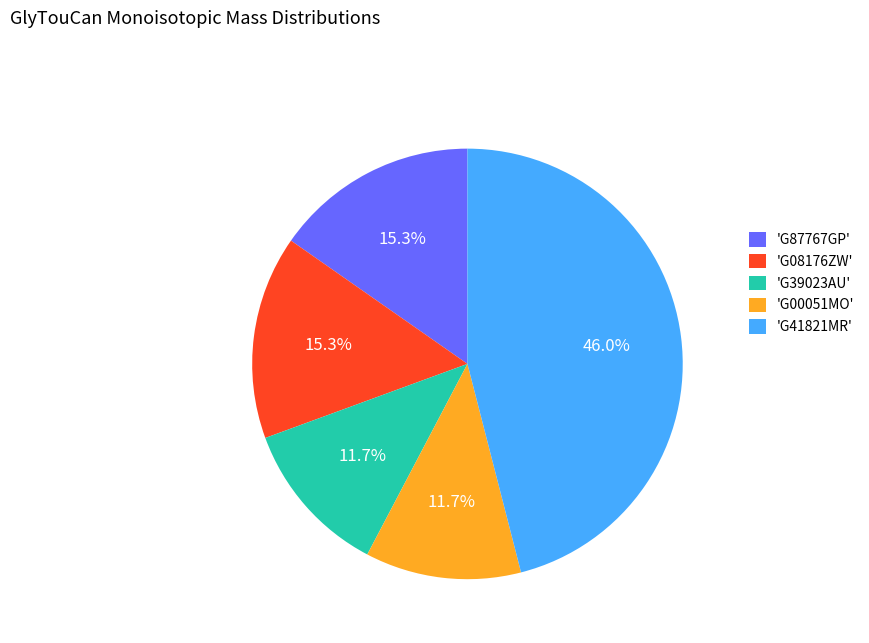

Is 'G87767GP' the majority of the pie?

No